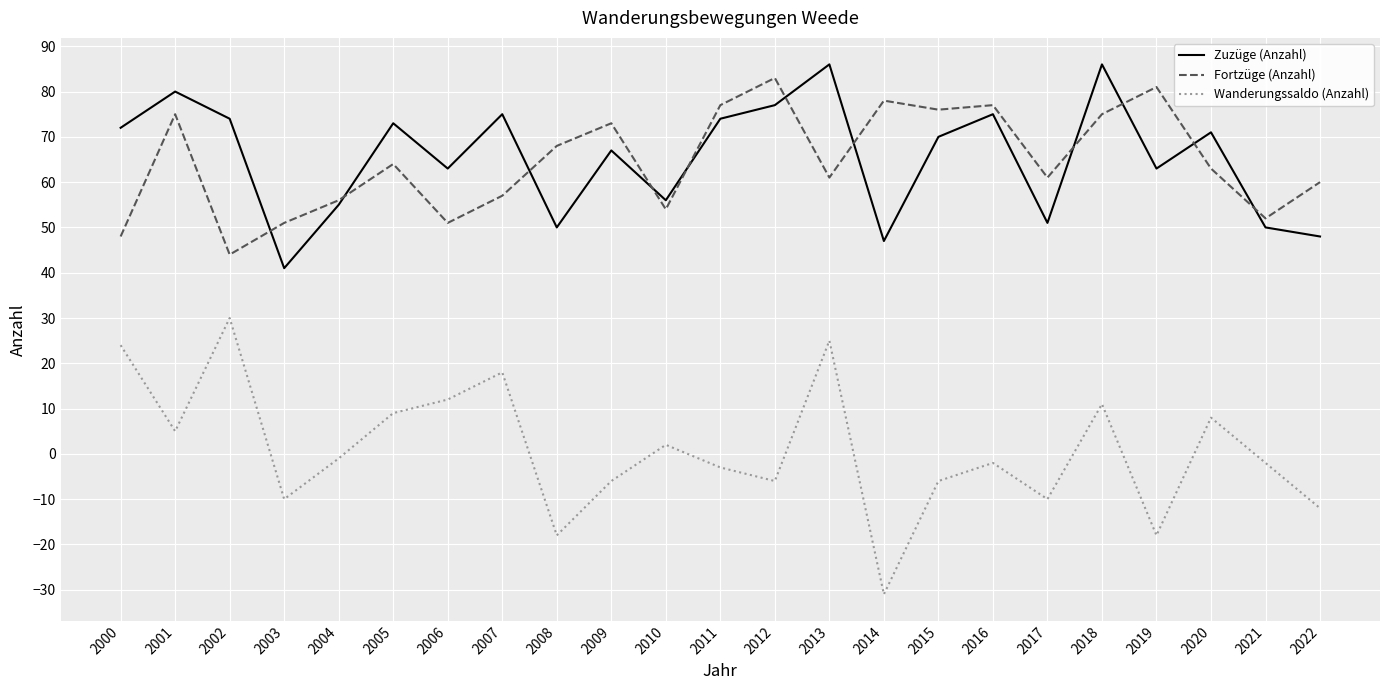

How many lines are shown in the chart?

3